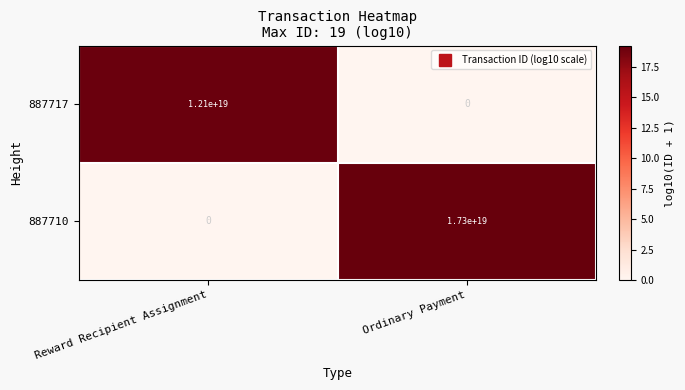

How many values in 887710 are above zero?

1